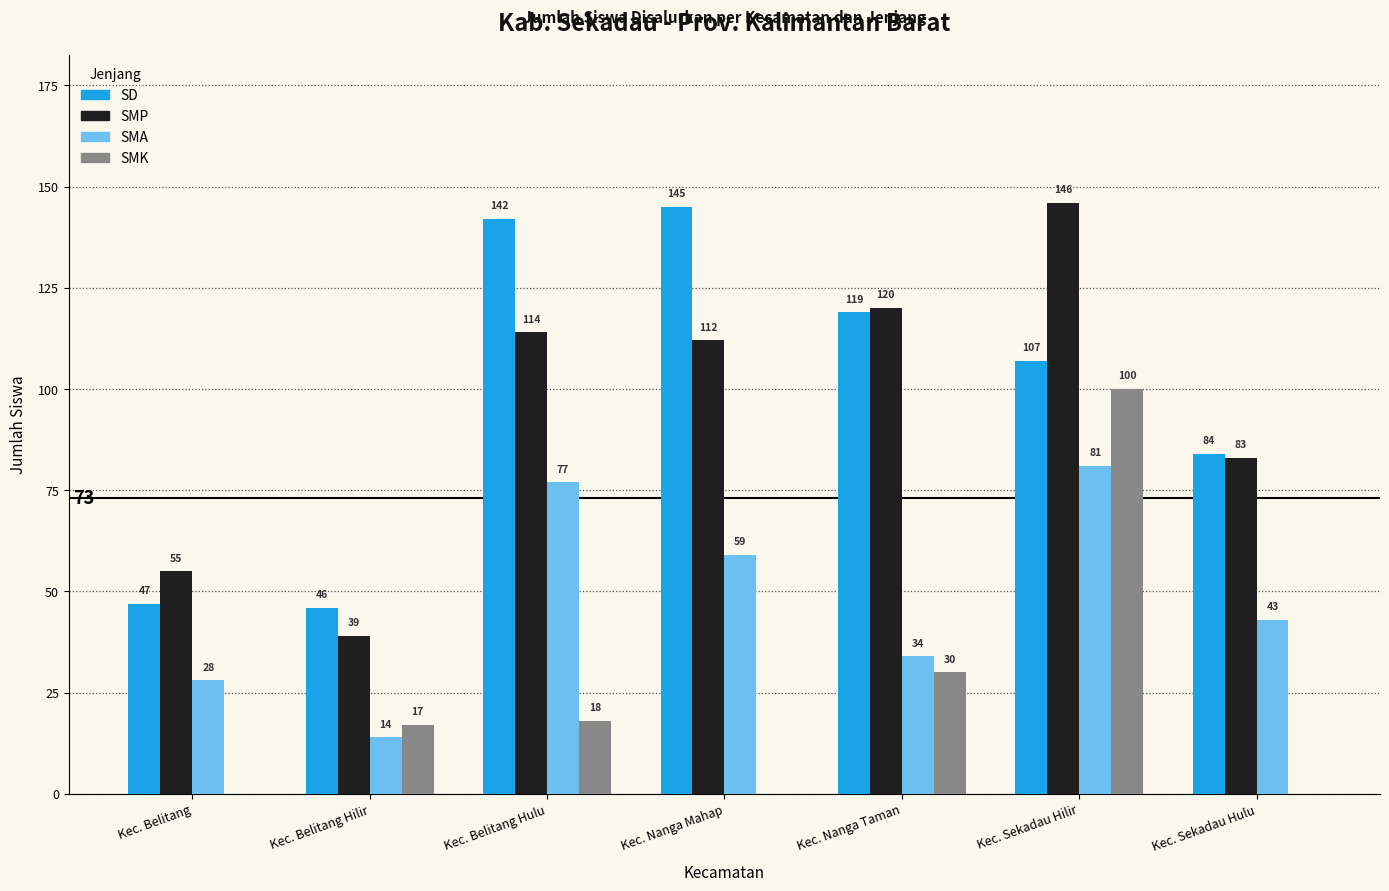

Are the bars grouped side by side (vs. stacked)?

Yes